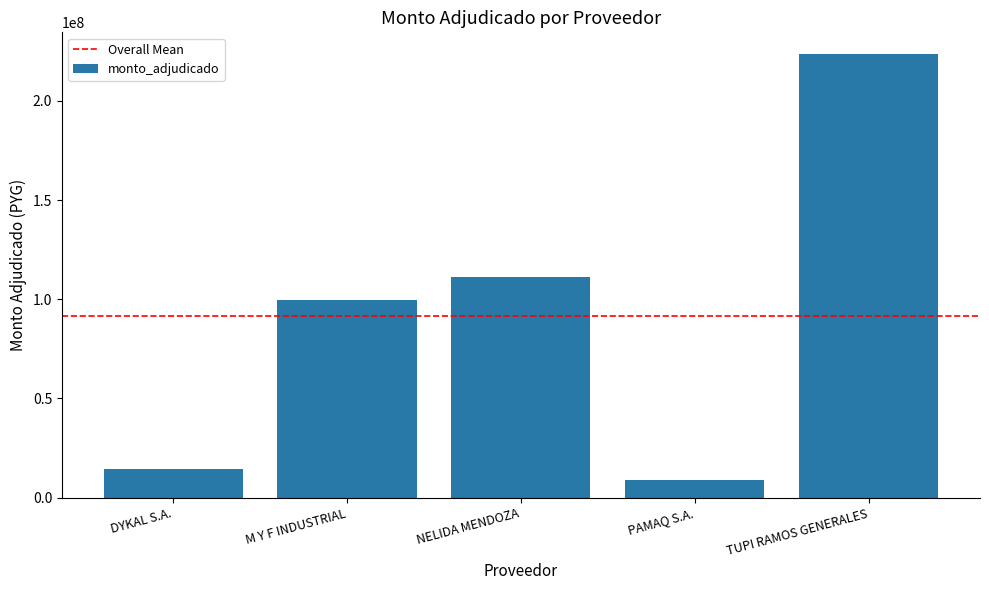

True or false: the data shows 24502655 at DYKAL S.A..

False